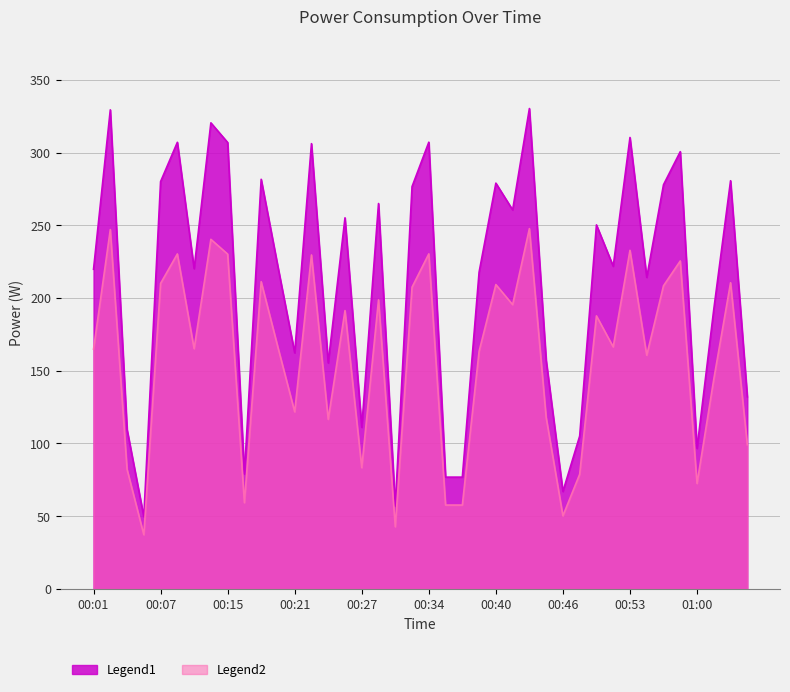

Is it true that the value at 00:36 is 76.8?

True